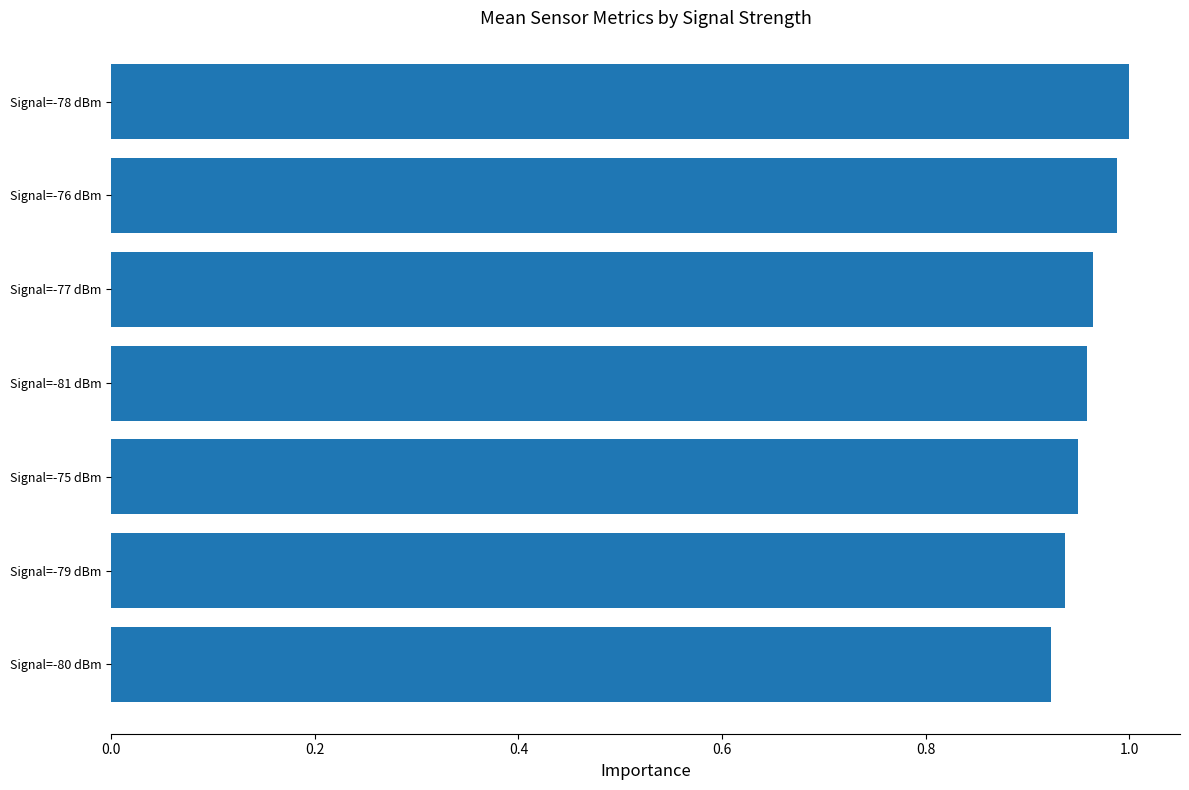

True or false: the data shows 0.6 at Signal=-75 dBm.

False